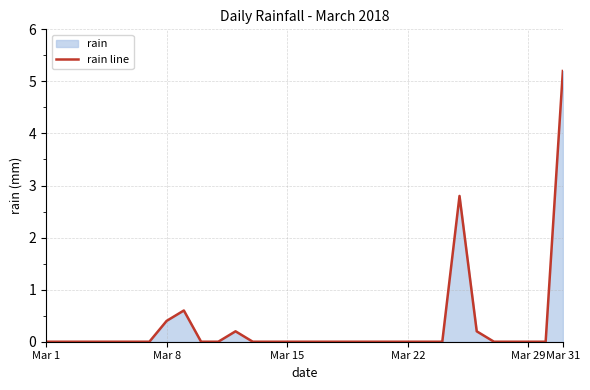

What is the difference between the maximum and minimum values?

5.2